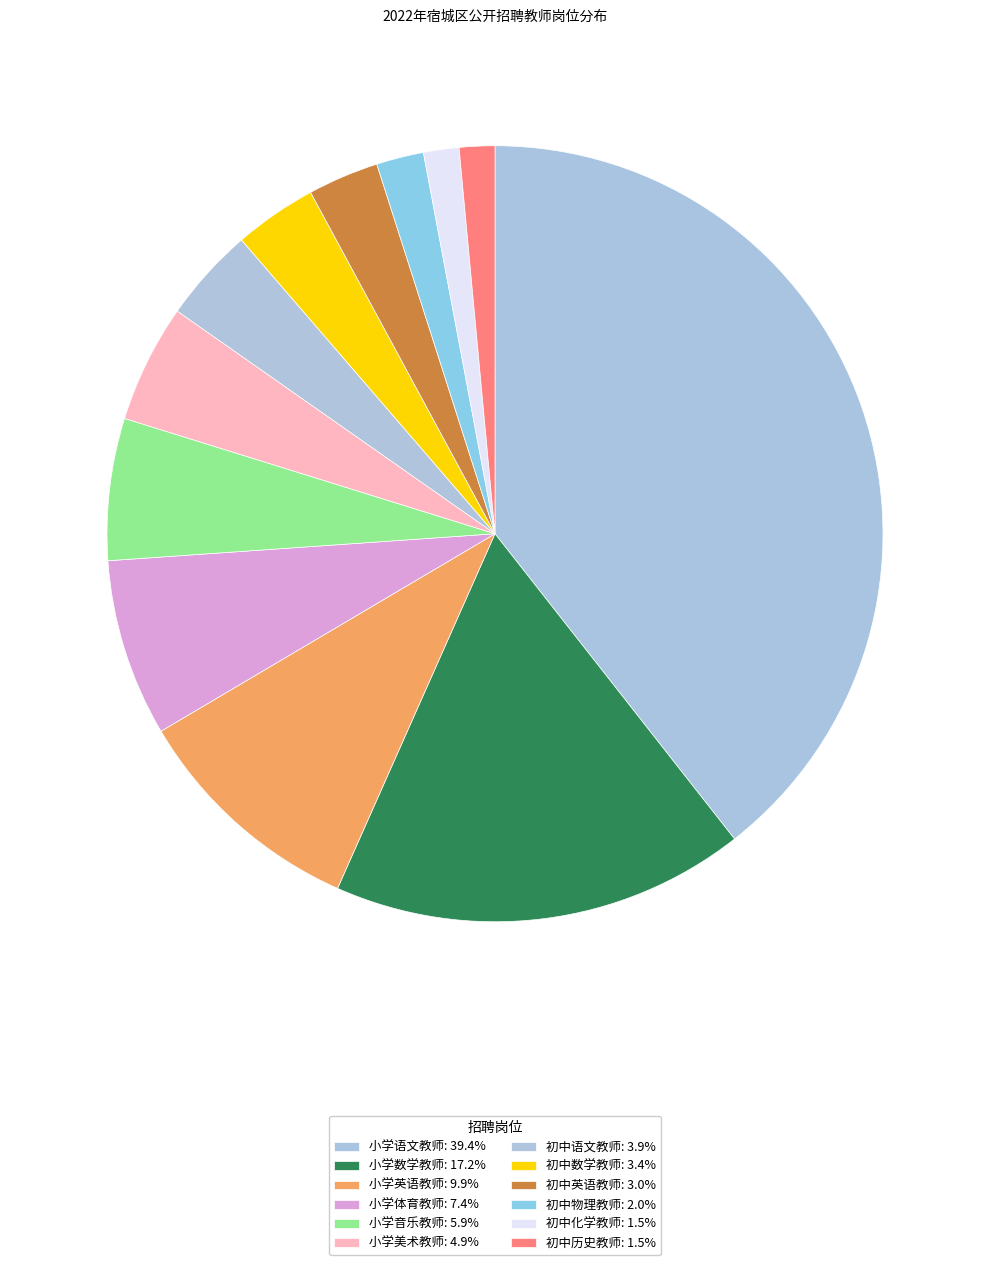

Which slice is the smallest?

初中化学教师